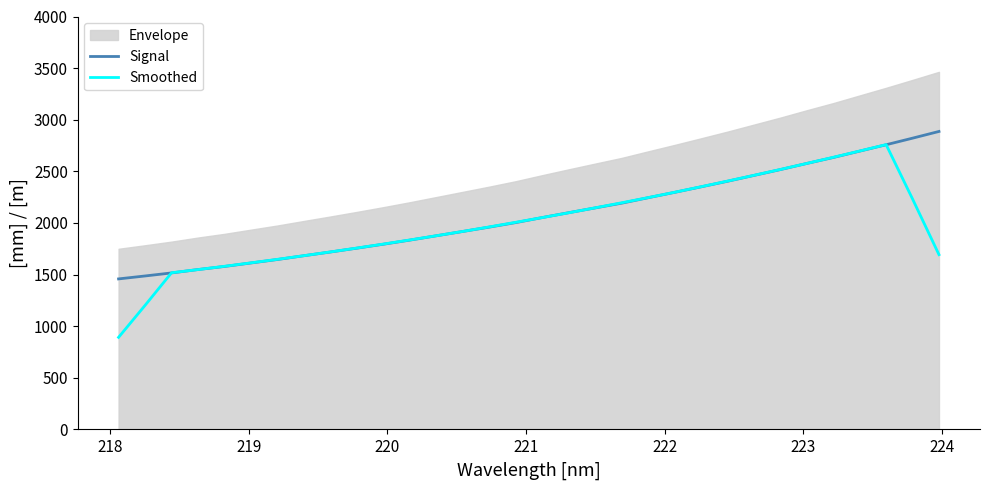

What is the maximum value for Signal?

2886.5